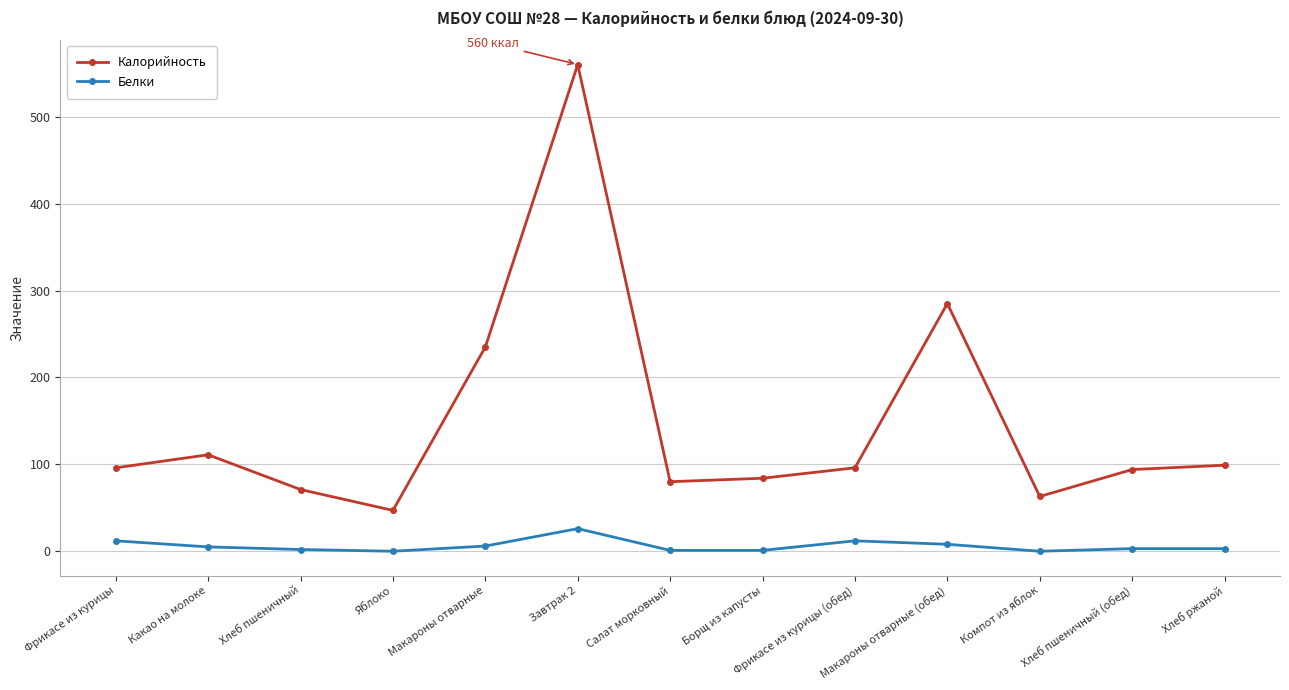

In Калорийность, how many points are higher than both neighbors (excluding endpoints)?

3